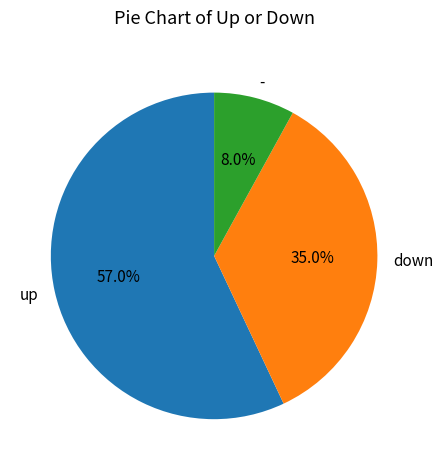

The - slice represents 15% of the pie. True or false?

False